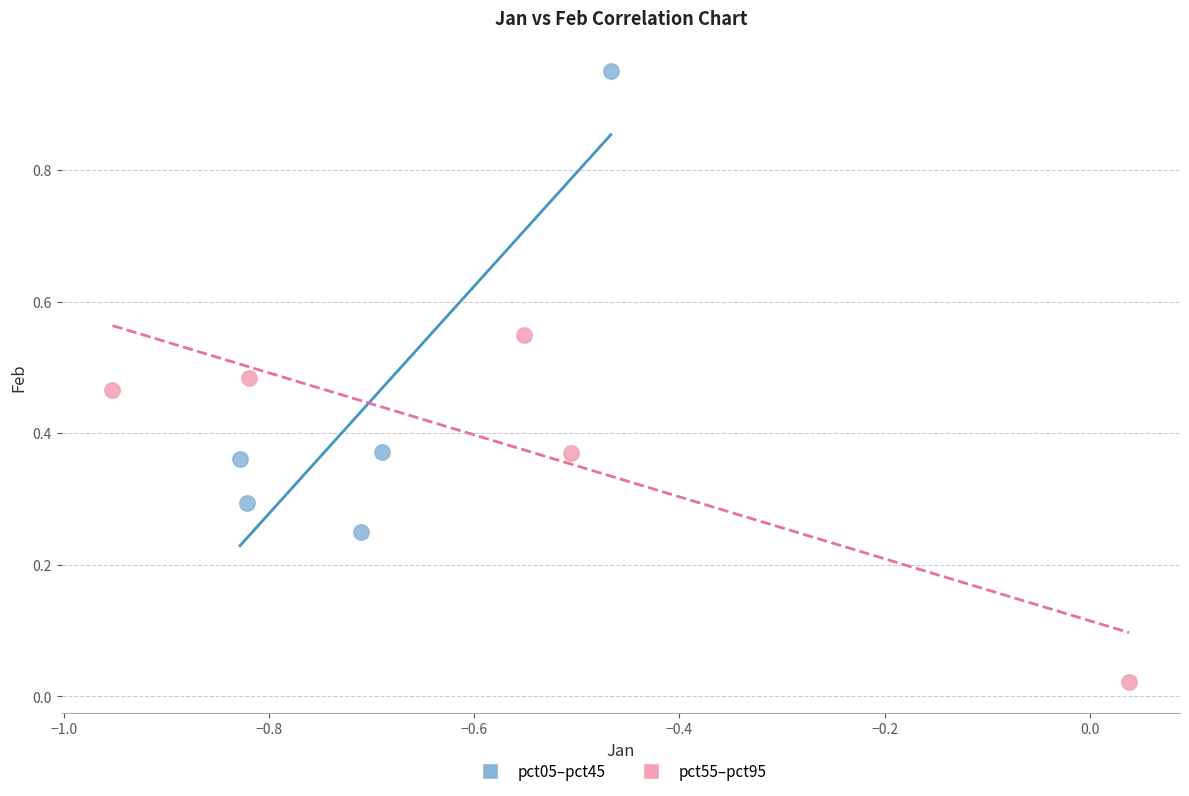

Which series has the largest Y range (max minus min)?

pct05–pct45